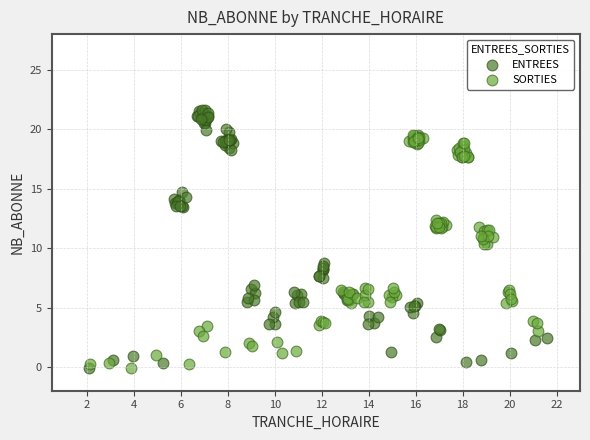

Which series has the widest spread of Y values?

ENTREES